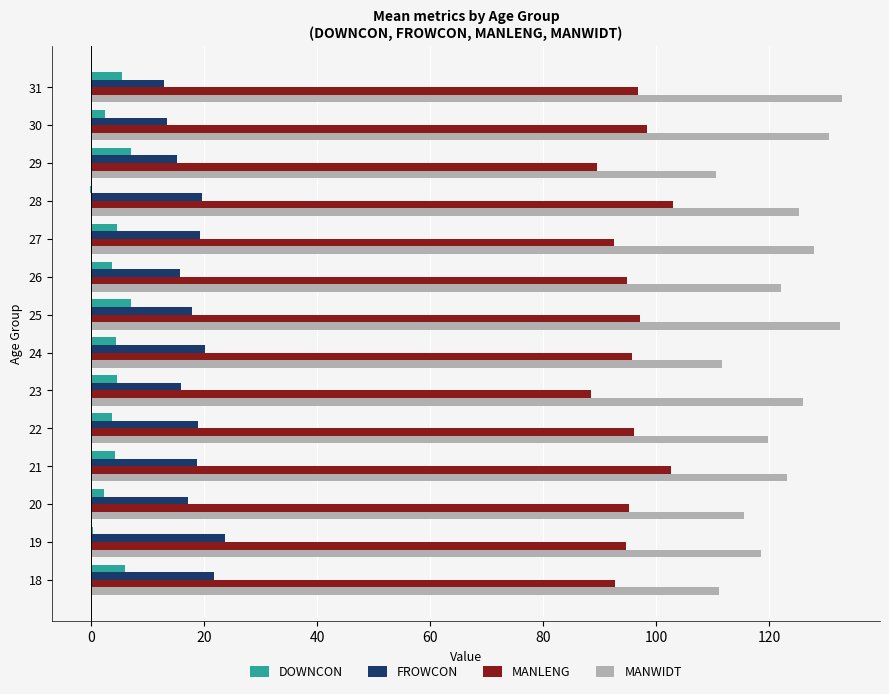

True or false: MANLENG has a value of 98.4 at 30.

True